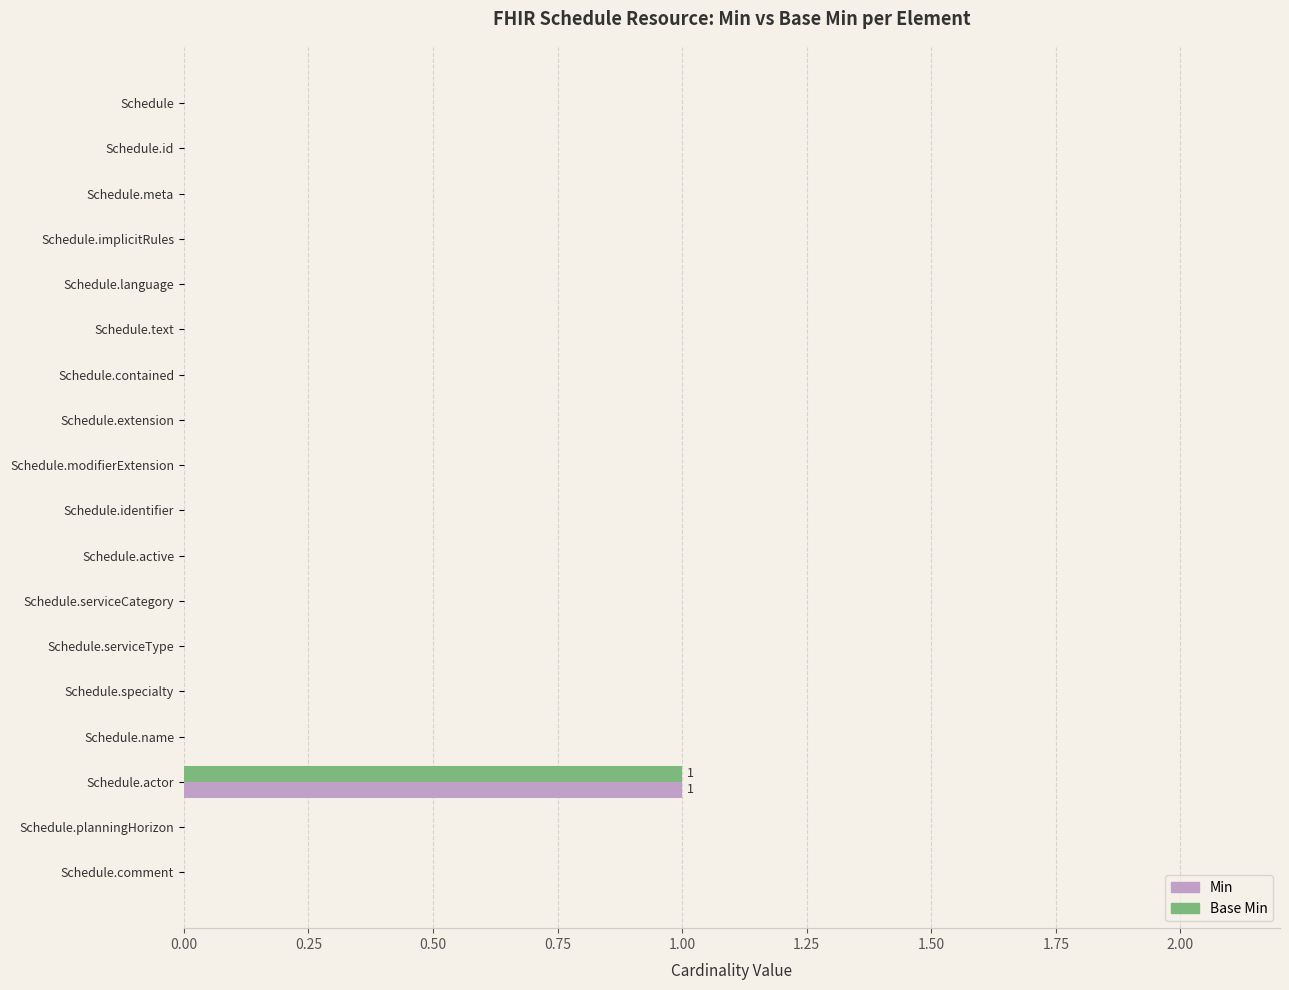

The Min series shows 0 at Schedule.meta. True or false?

True